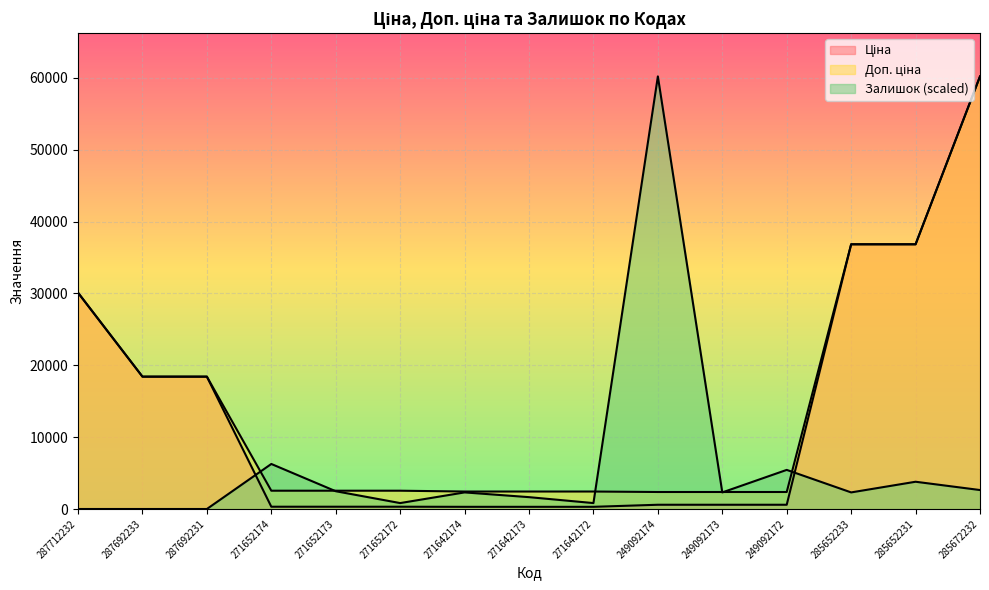

True or false: Доп. ціна has more than 1 points higher than both neighbors.

False